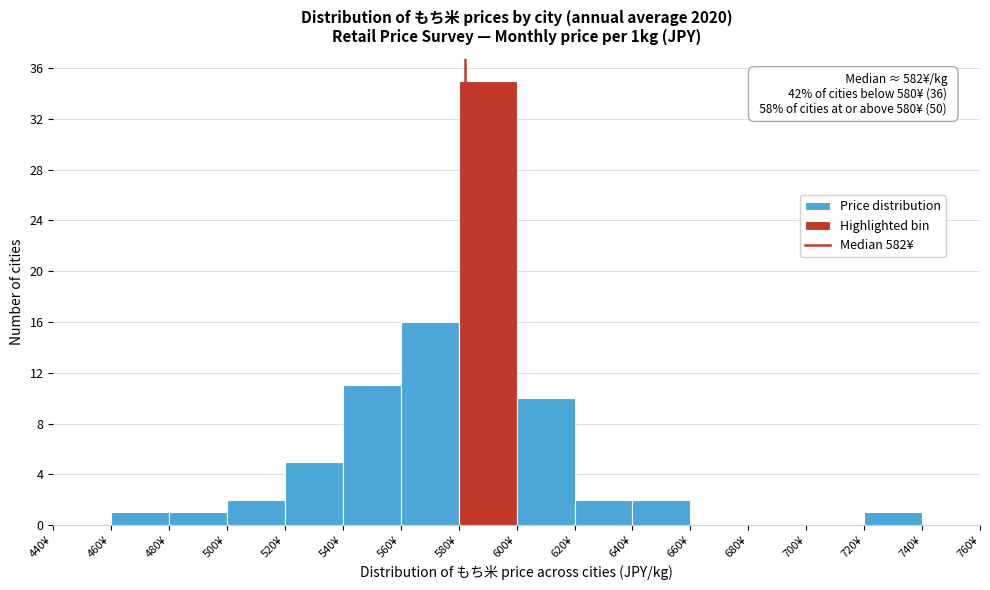

Which range on the x-axis has the tallest bar?

580 to 600